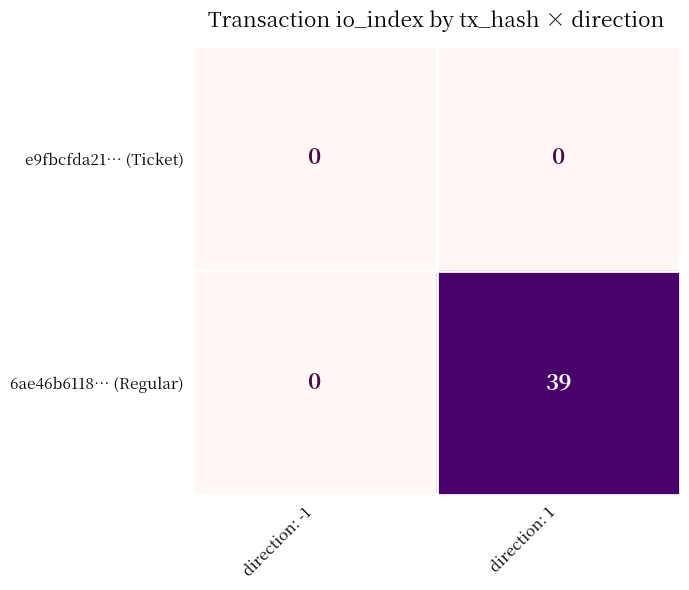

Which series has the largest total across all categories?

6ae46b6118… (Regular)